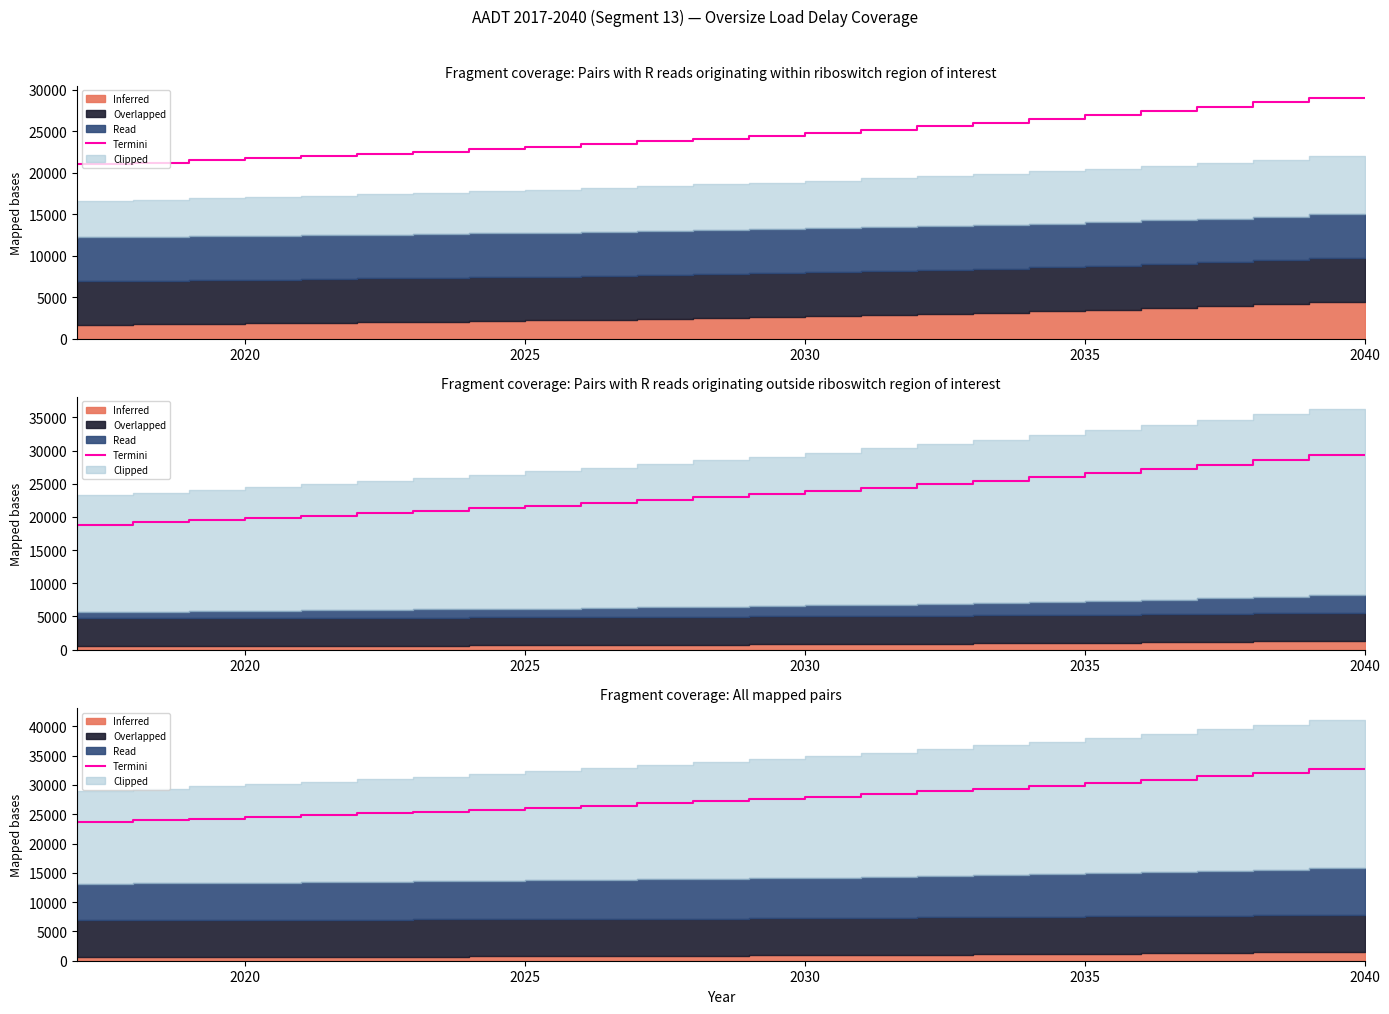

Does the chart have visible grid lines?

No